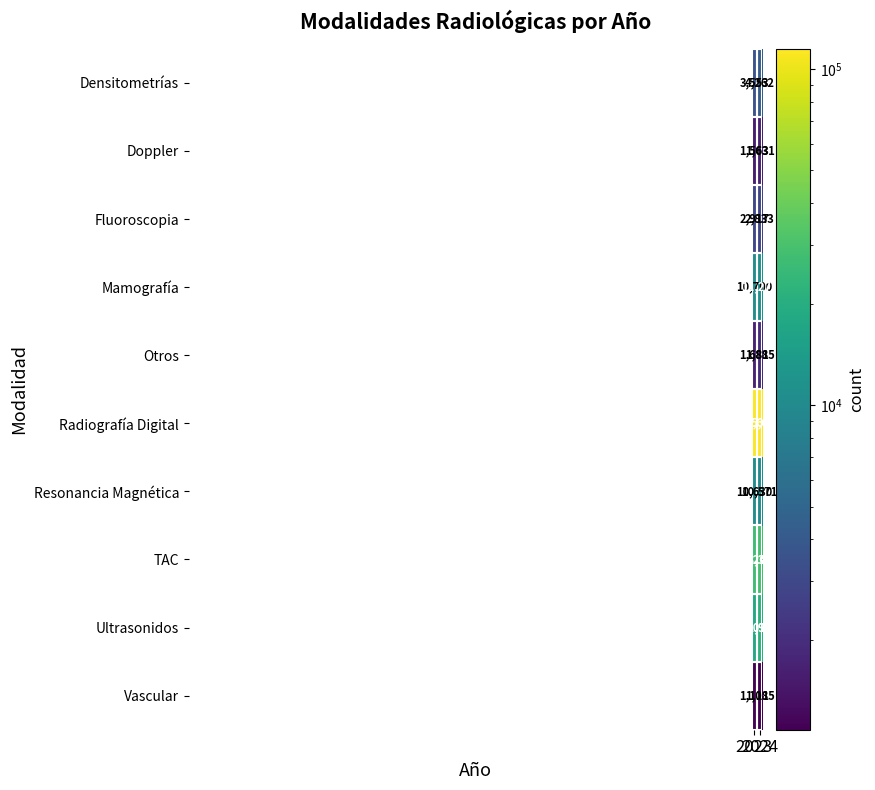

Which series has the largest total across all categories?

Radiografía Digital